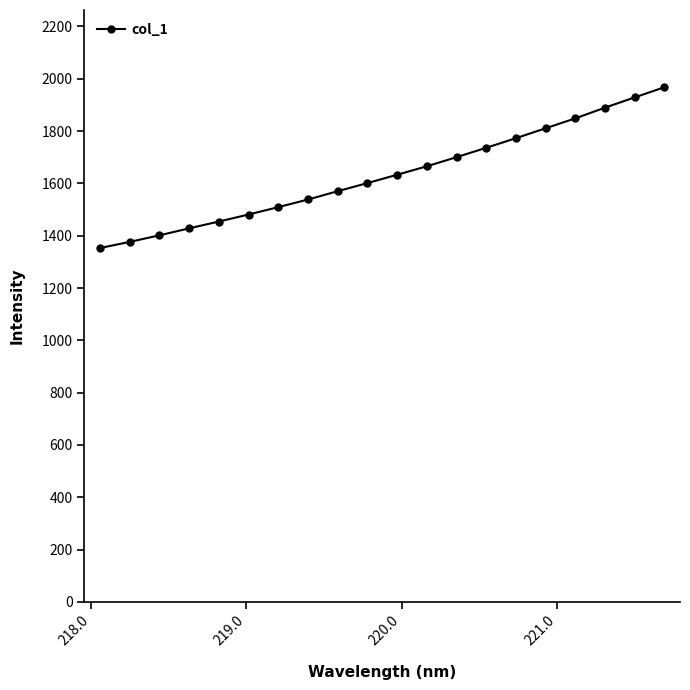

What is the greatest value displayed?

1967.6